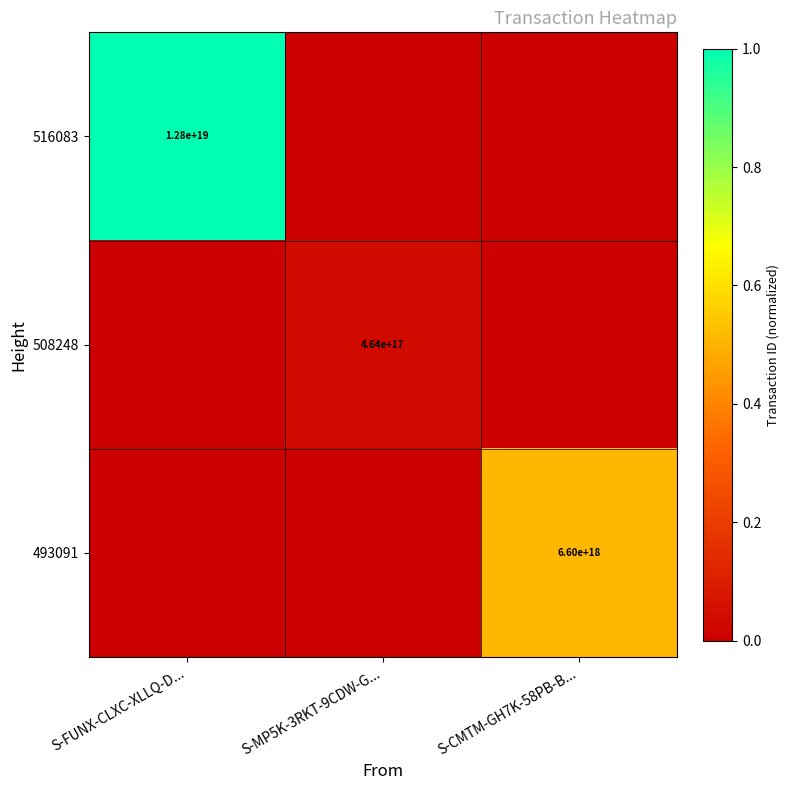

Which has a higher value, S-CMTM-GH7K-58PB-B... or S-FUNX-CLXC-XLLQ-D...?

S-FUNX-CLXC-XLLQ-D...